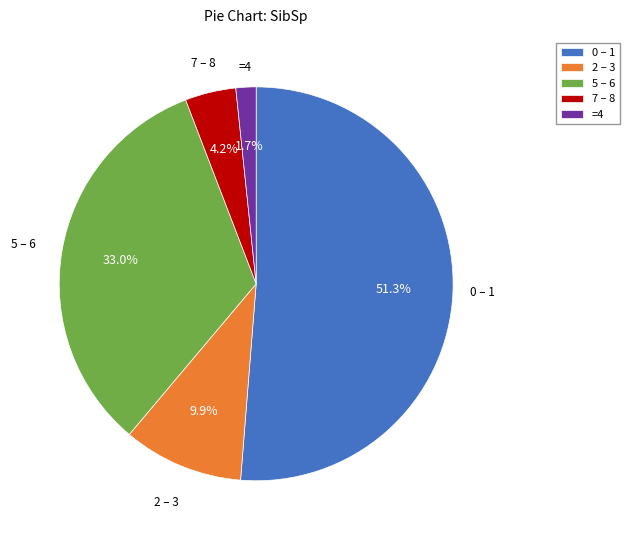

What is the smallest slice in the pie chart?

=4